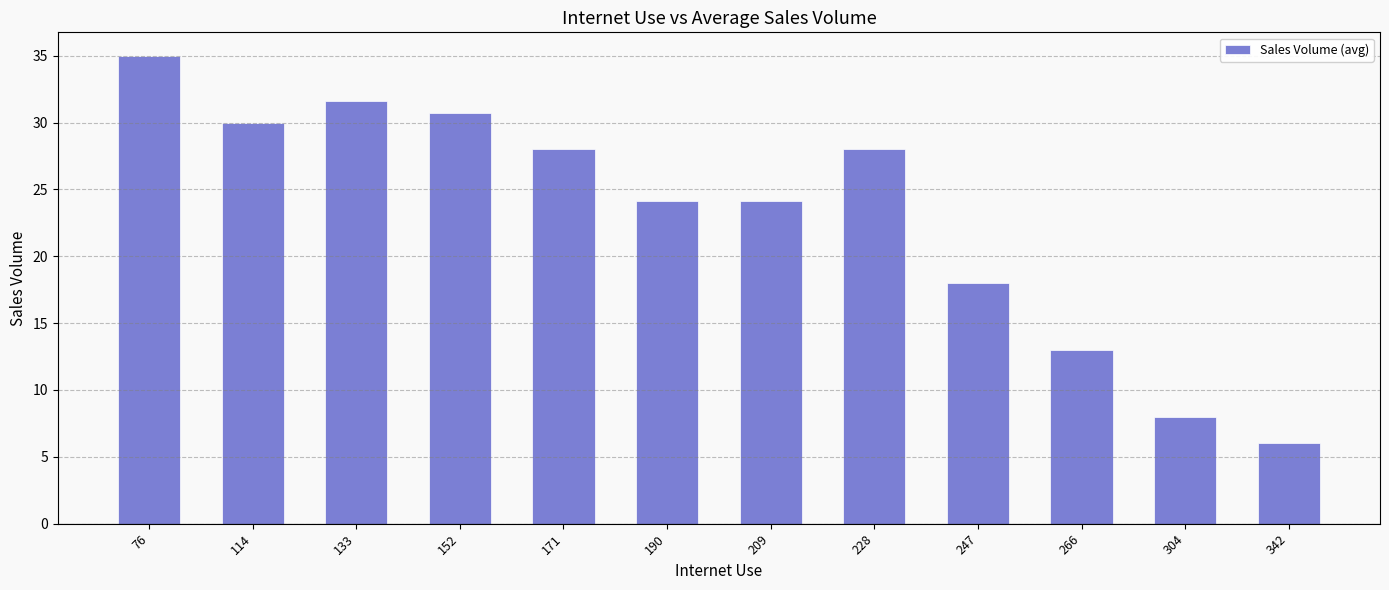

The value at 247 is 18.0. True or false?

True